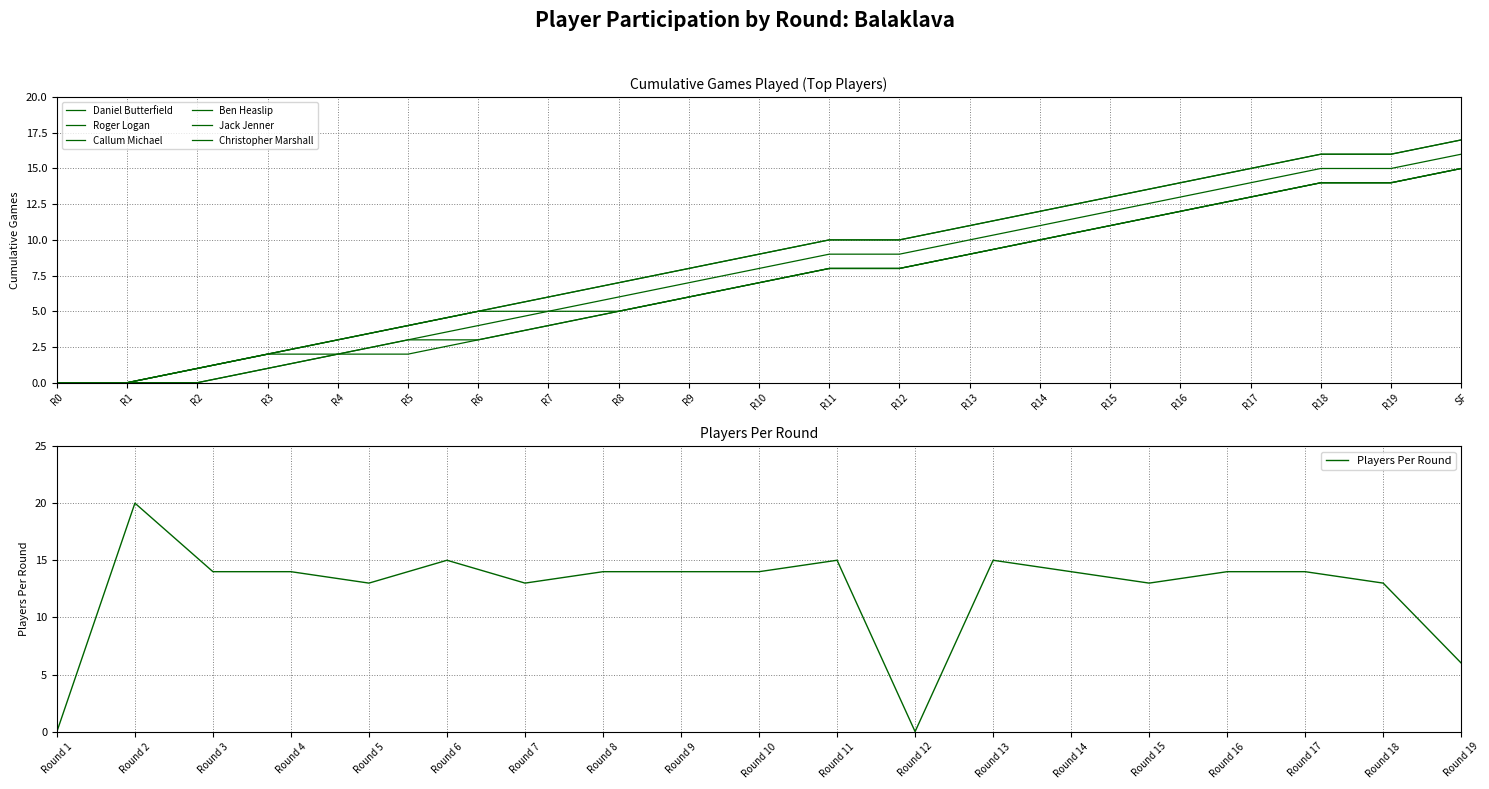

The value of Players Per Round at Round 12 is -11. True or false?

False